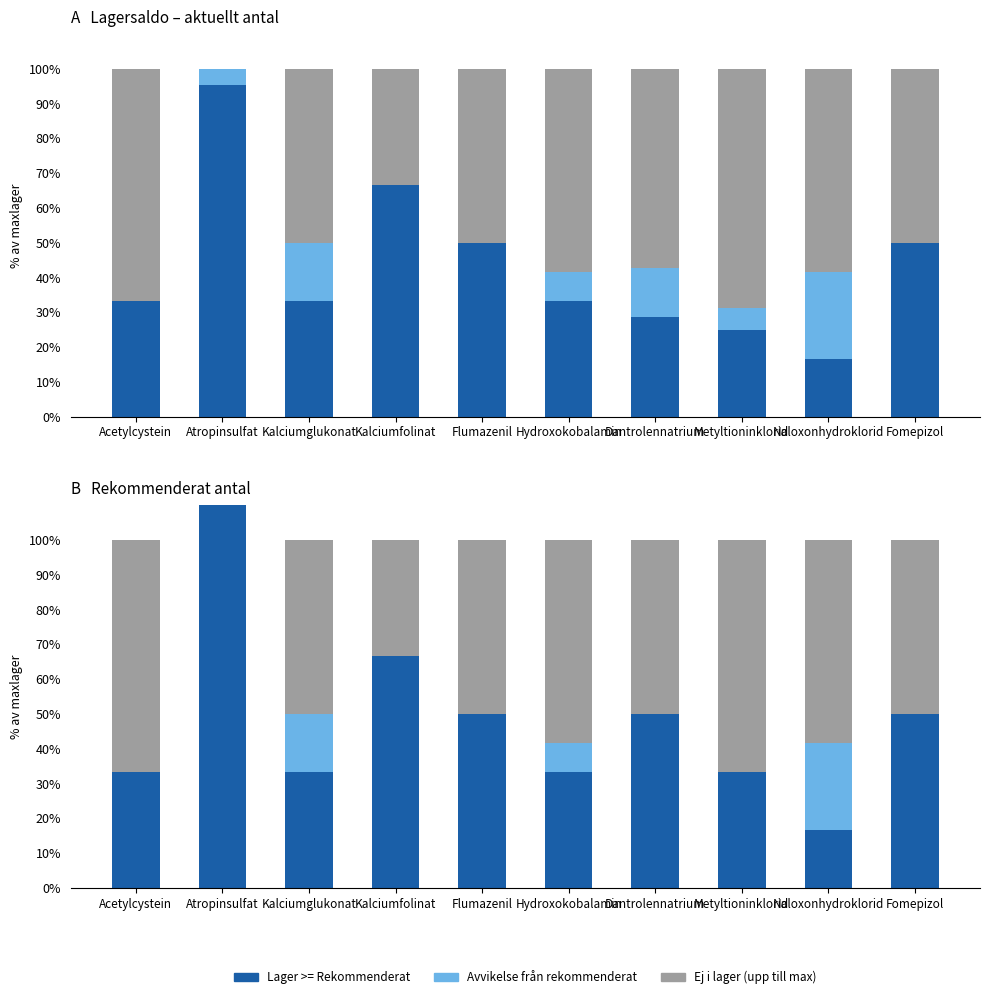

What is the value of the Lager >= Rekommenderat bar at the 3rd from the left?

33.3